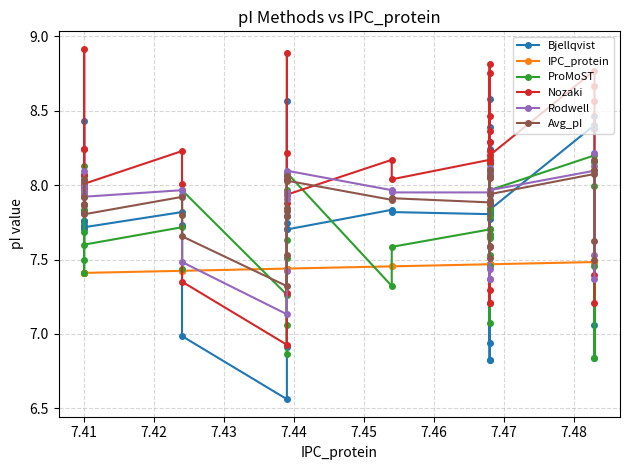

What is the sum of all Nozaki values?

314.3